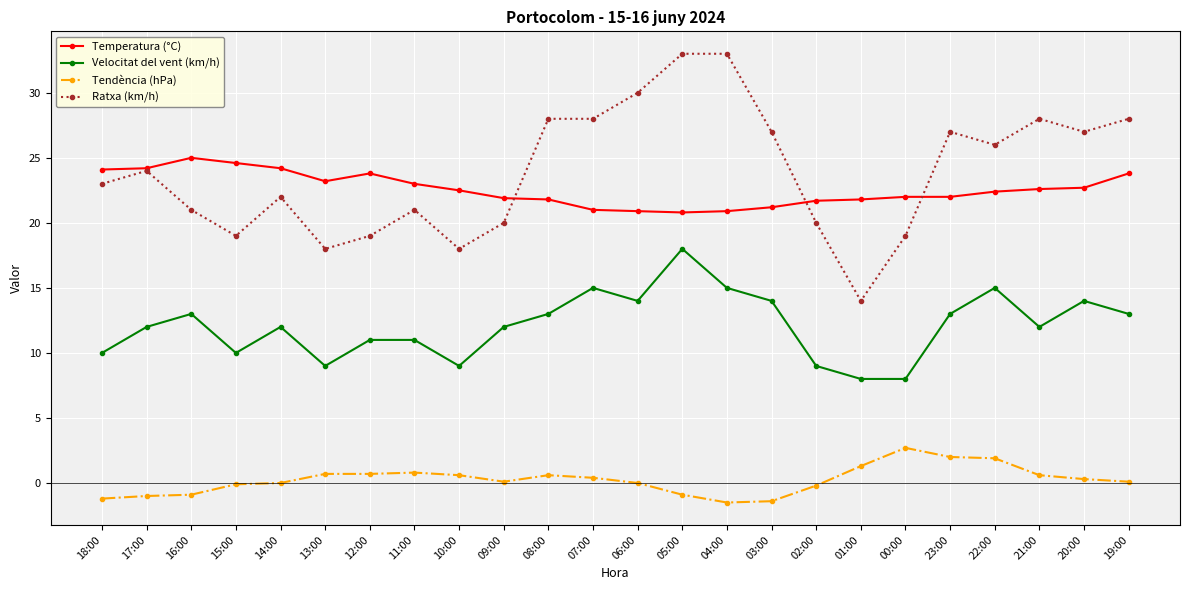

At which category is the sum across all series the highest?

05:00